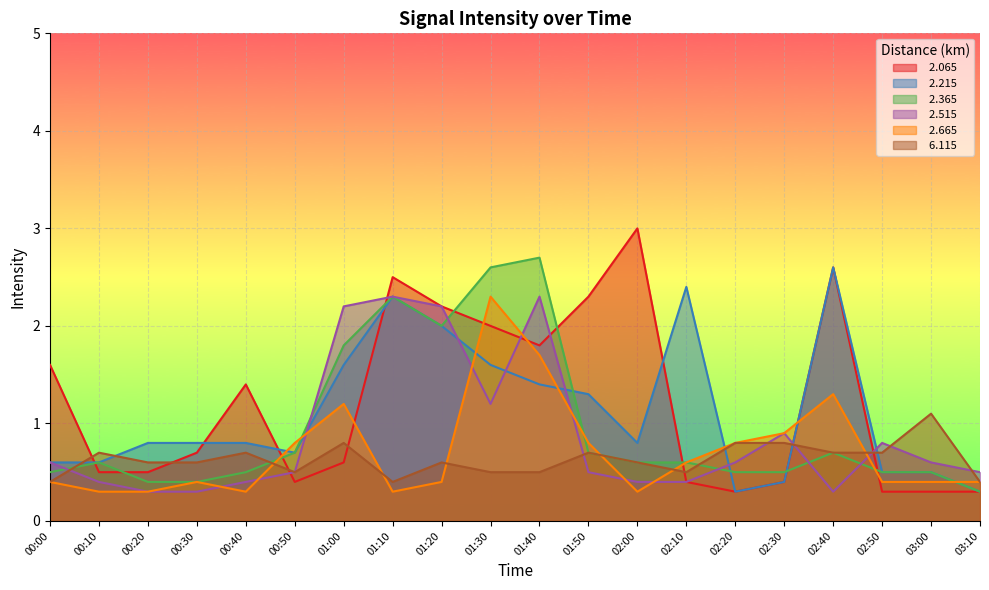

What is the minimum value shown in the chart?

0.3